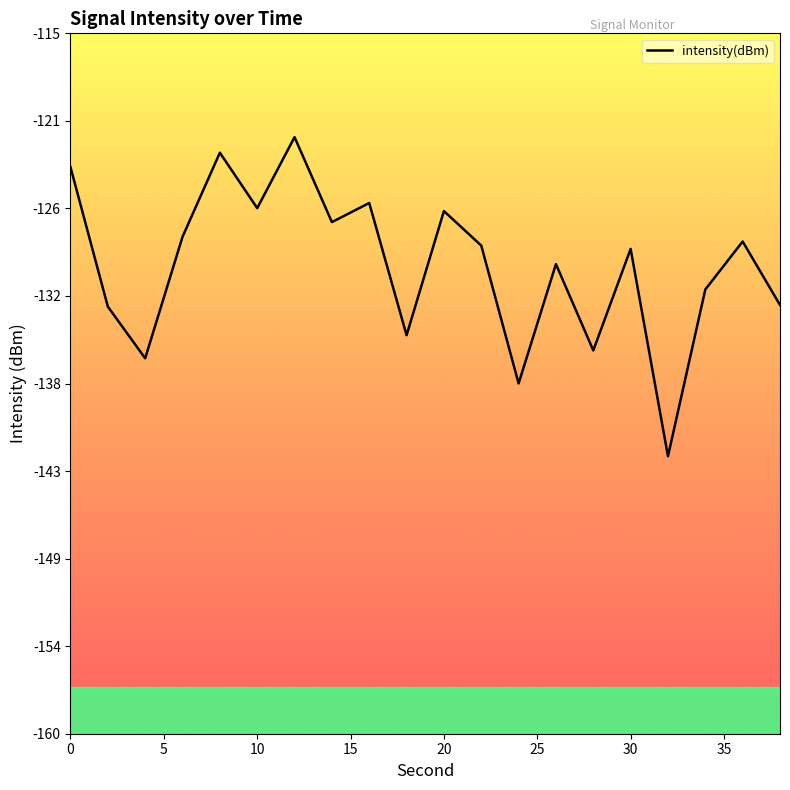

Is this an area chart (filled region under the line)?

No